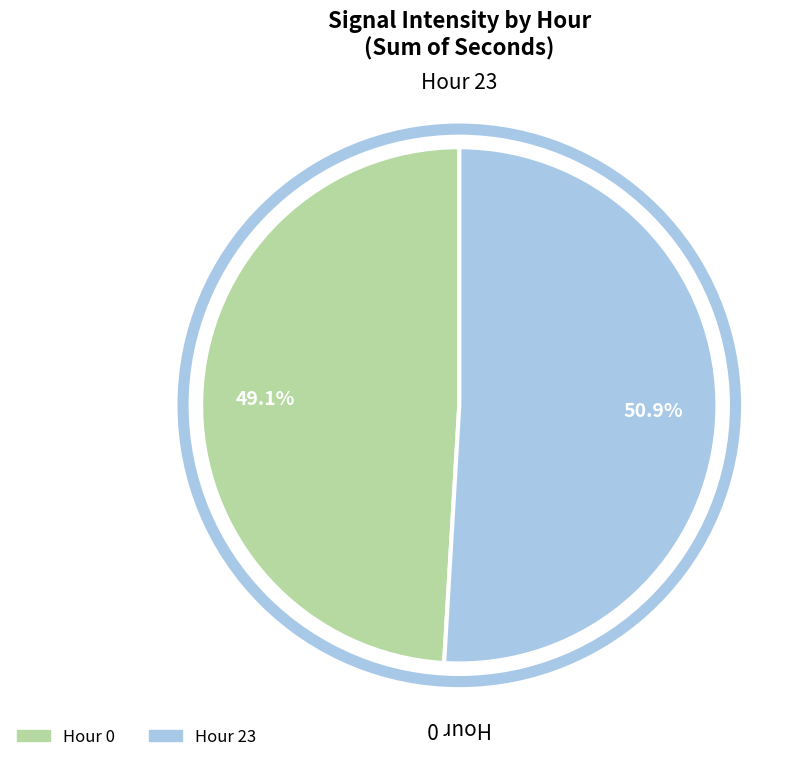

Is there any slice that represents more than half of the pie?

Yes